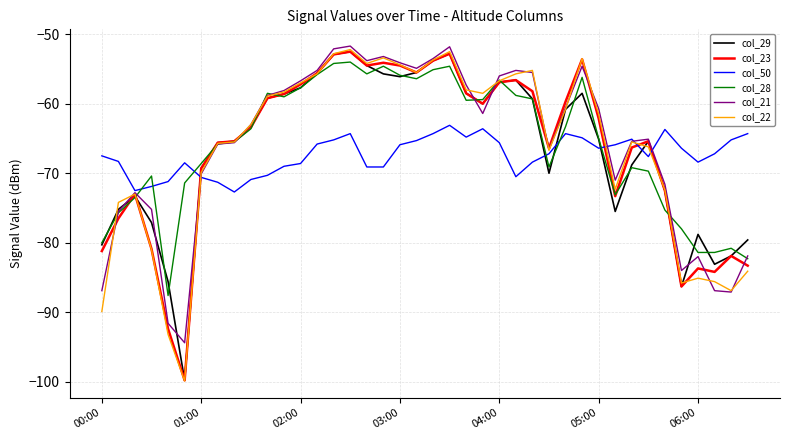

What is the difference between the maximum and minimum values in the col_28 series?

33.6